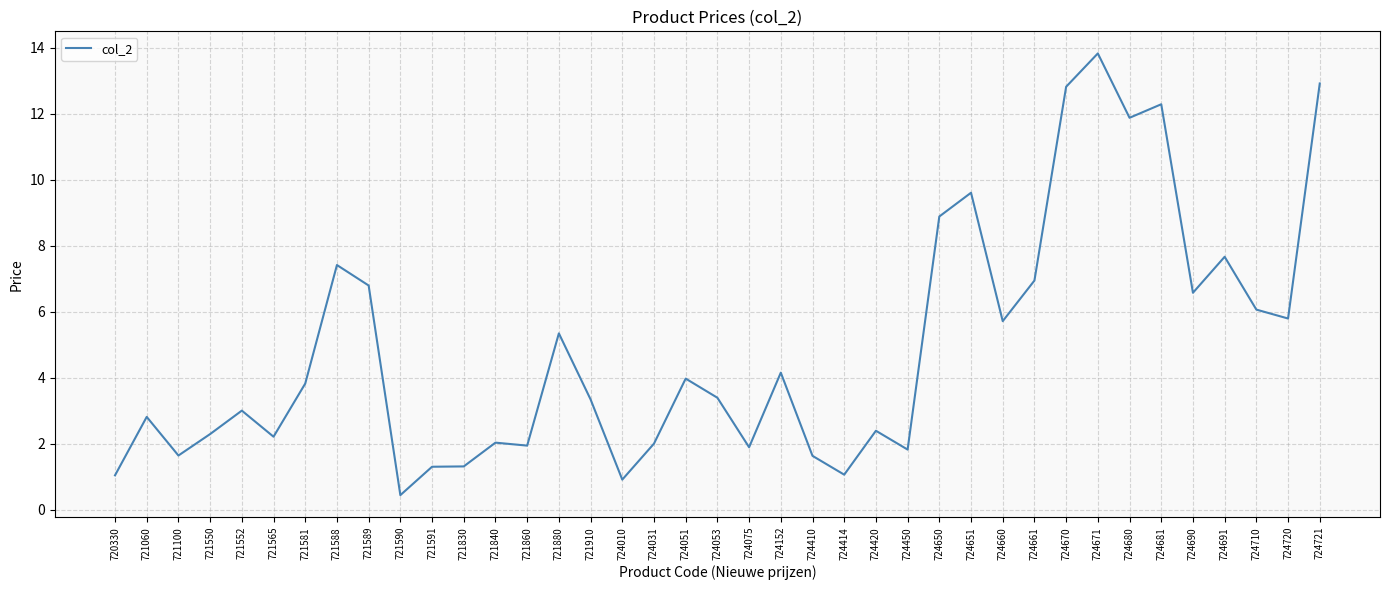

What is the change in value from 721840 to 724680?

+9.8